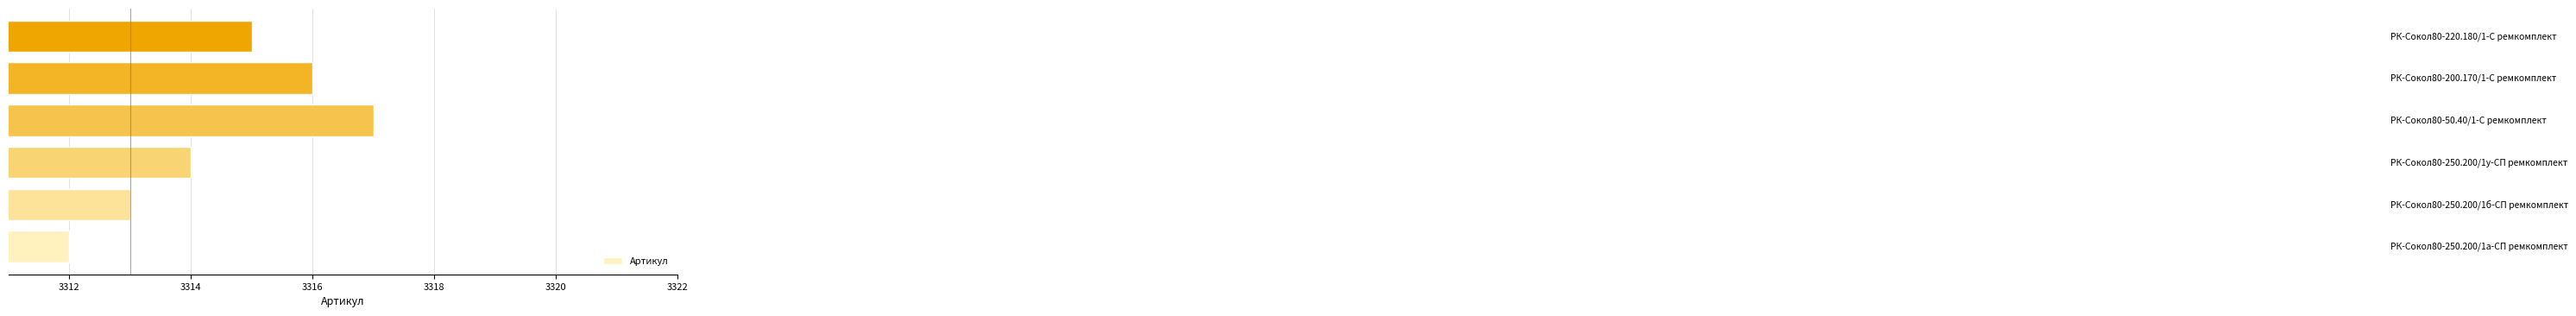

What is the minimum value shown in the chart?

3312